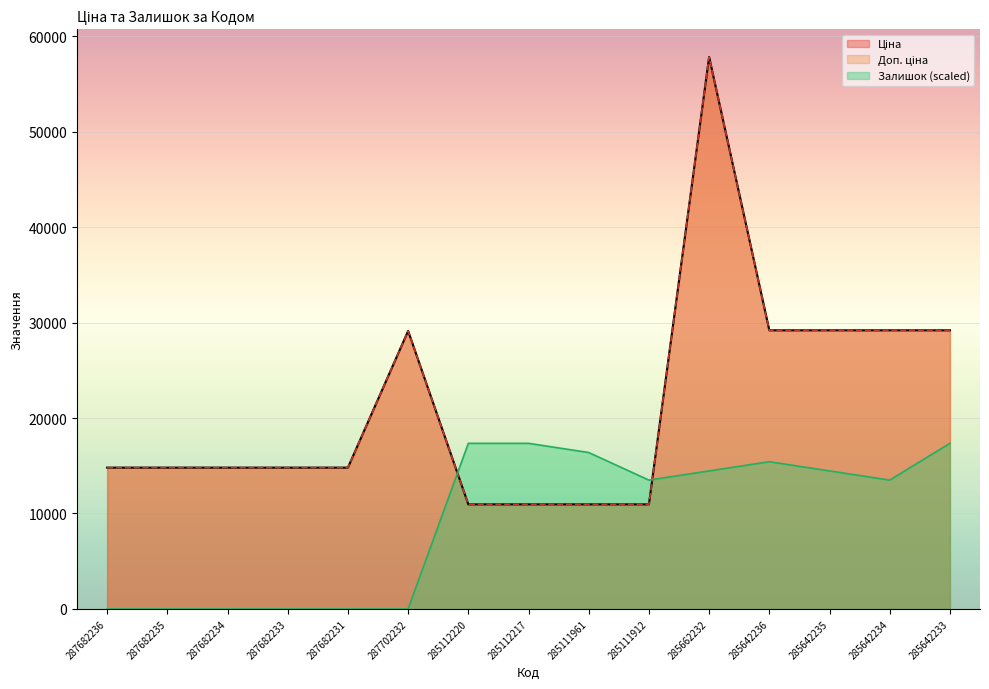

Reading left to right, extract all data points from this chart.

Ціна: 14800.8	14800.8	14800.8	14800.8	14800.8	29119.2	10952.0	10952.0	10952.0	10952.0	57826.2	29188.5	29188.5	29188.5	29188.5
Доп. ціна: 14800.8	14800.8	14800.8	14800.8	14800.8	29119.2	10952.0	10952.0	10952.0	10952.0	57826.2	29188.5	29188.5	29188.5	29188.5
Залишок: 0.0	0.0	0.0	0.0	0.0	0.0	17347.9	17347.9	16384.1	13492.8	14456.6	15420.3	14456.6	13492.8	17347.9